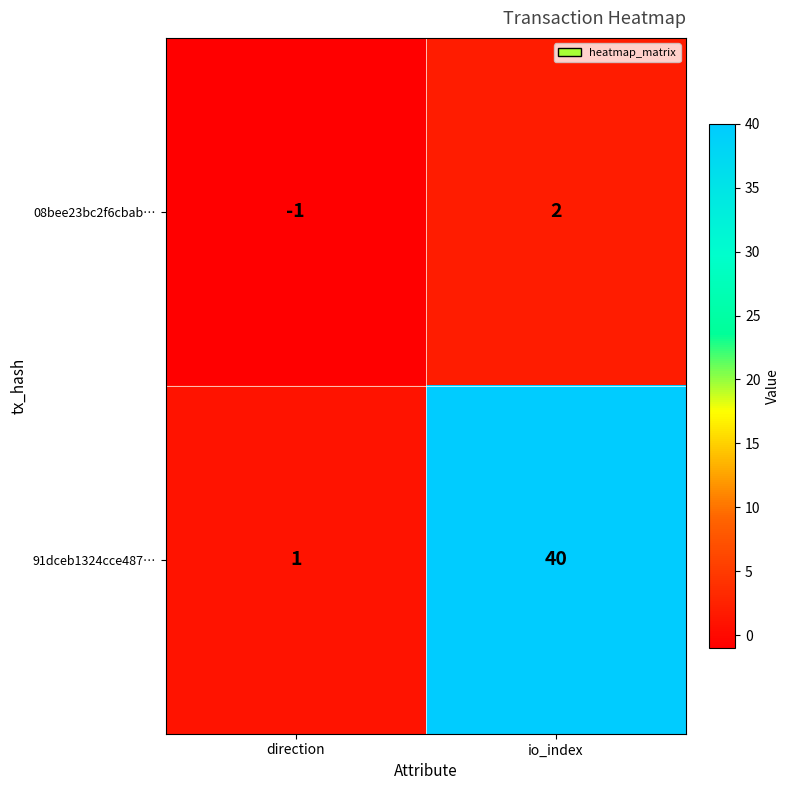

Rank the series at io_index from lowest to highest value.

08bee23bc2f6cbab…, 91dceb1324cce487…